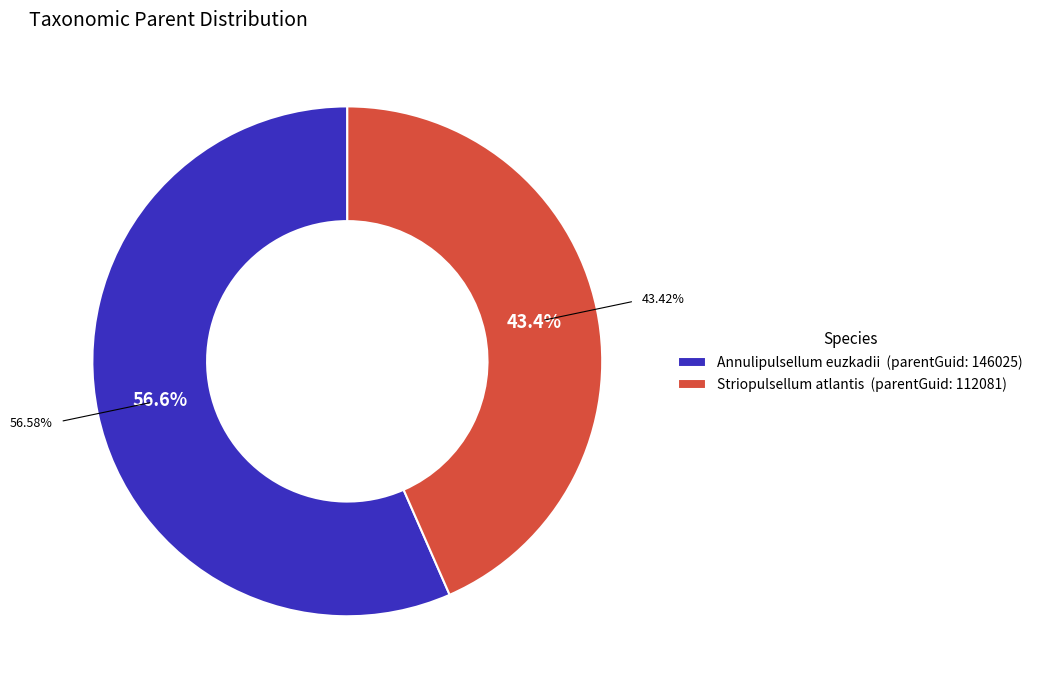

How many slices are in this pie chart?

2